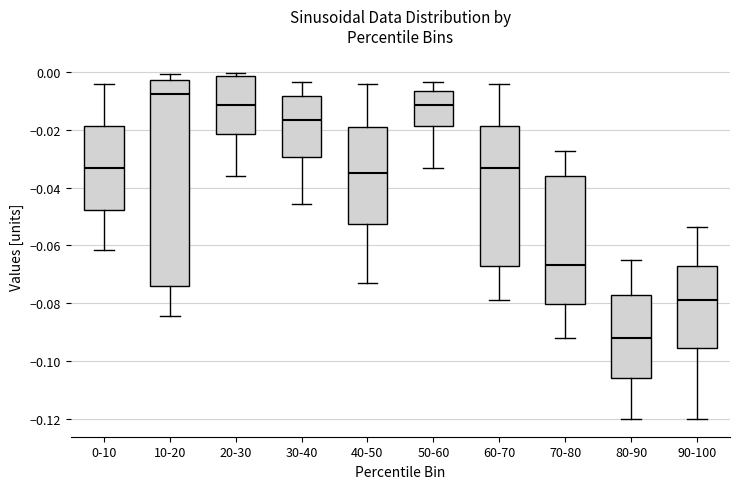

Which box is the tallest, from its lower edge to its upper edge?

10-20